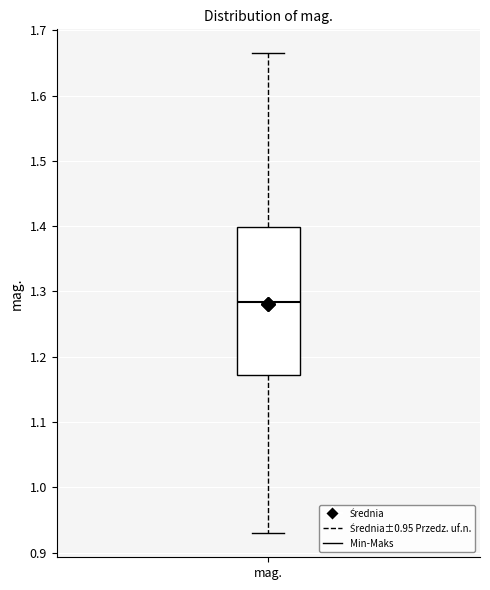

Transcribe this box plot: give where the median line is, the range the box spans, and where the two whiskers end, as read against the y-axis. The values are not printed on the chart, so give them approximately, as read against the axis.

median 1.28, box 1.17 to 1.40, whiskers 0.93 to 1.66